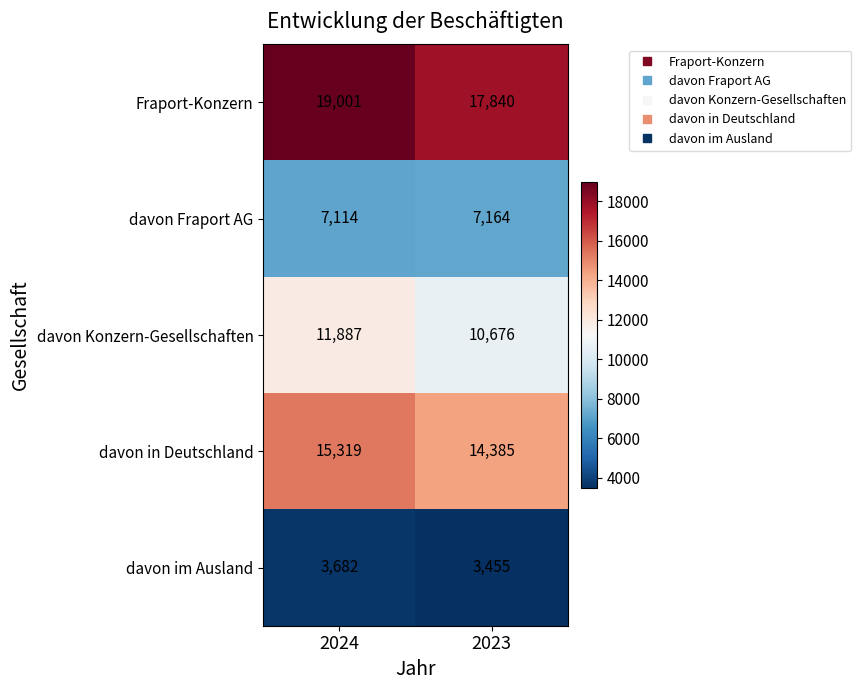

The value of davon Konzern-Gesellschaften at 2024 is 2447. True or false?

False